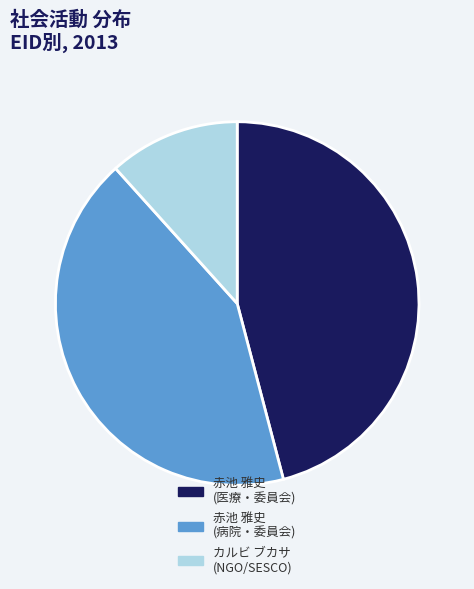

Which slice is the smallest?

カルビ ブカサ (NGO/SESCO)